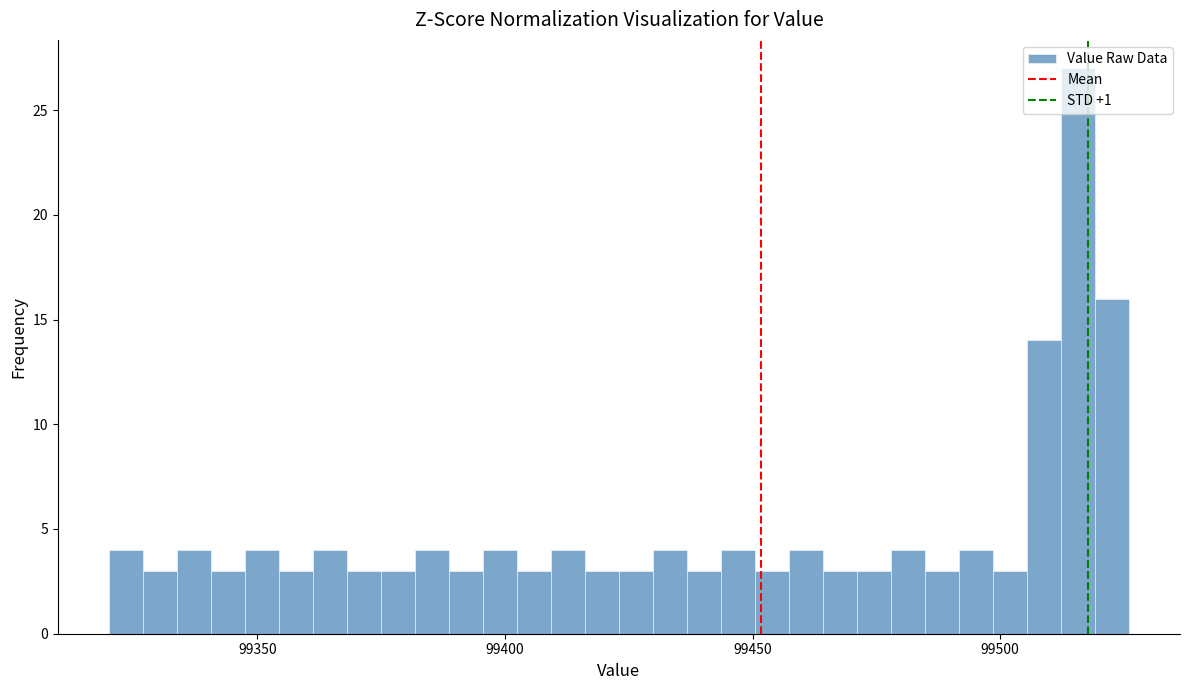

Read against the x-axis, roughly where is the centre of the tallest bar?

99515